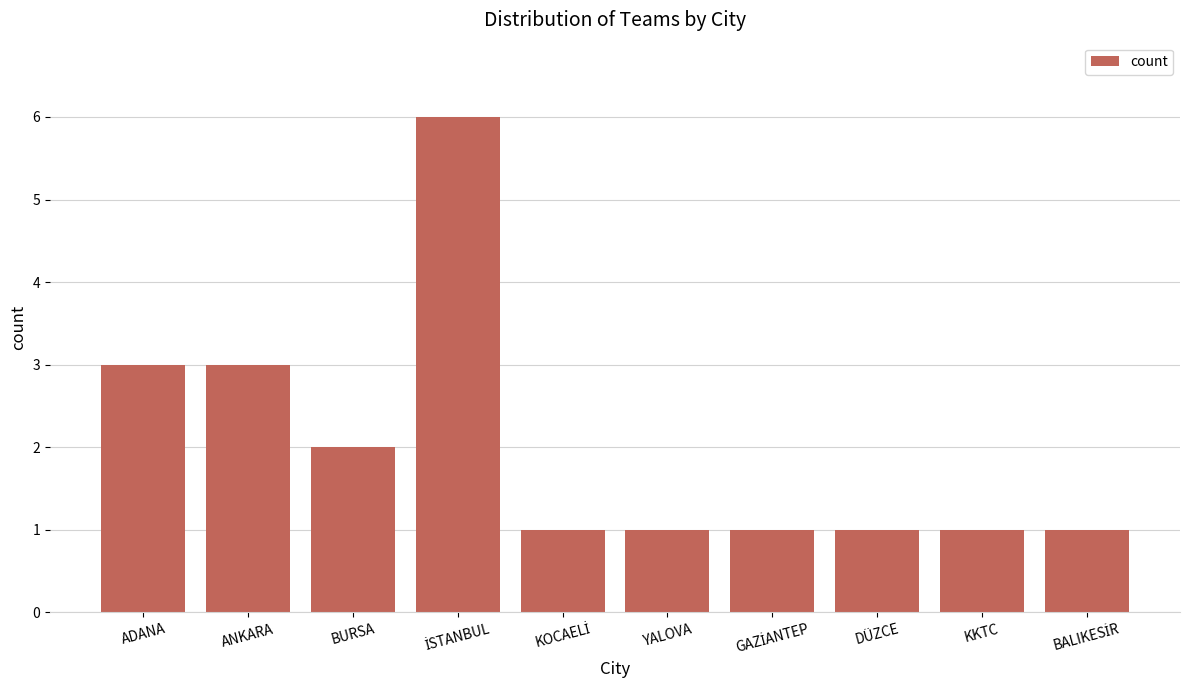

What position from the left is BURSA?

3